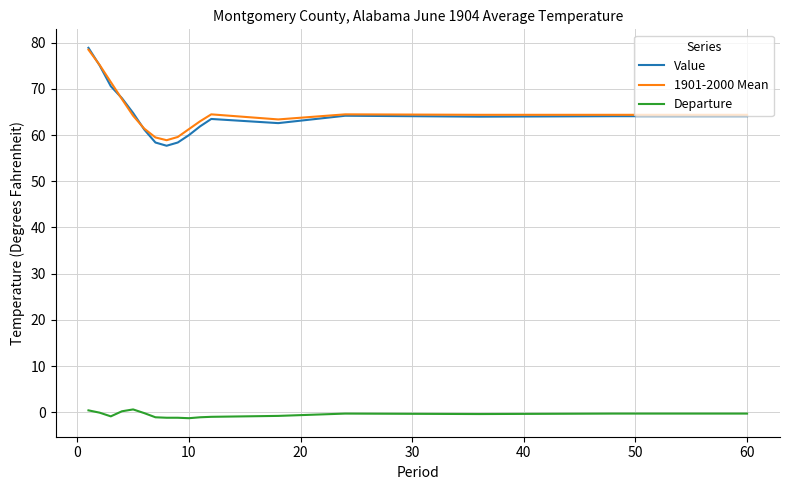

Which series has the widest spread of values?

Value